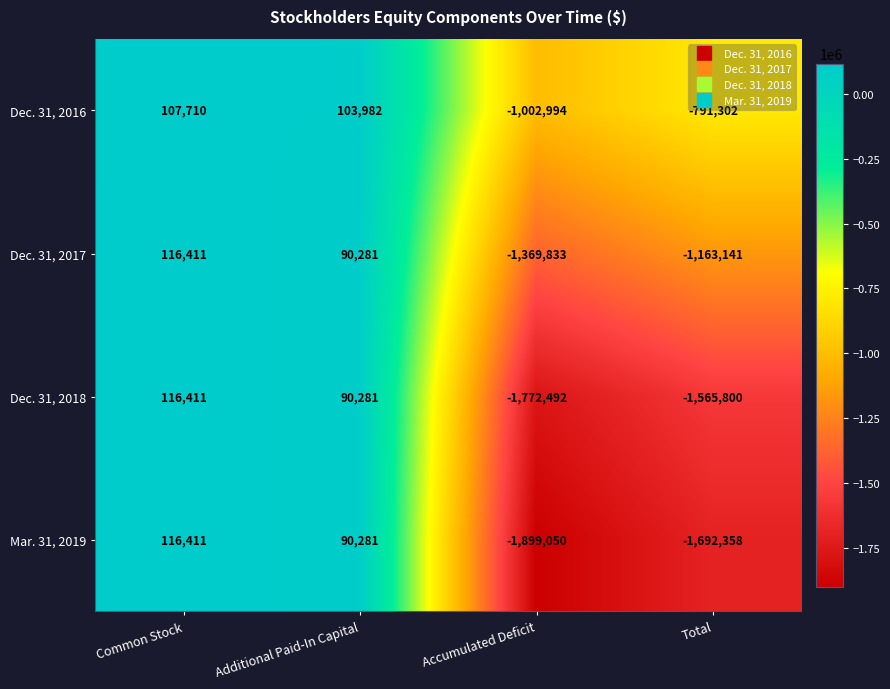

Which series has the widest spread of values?

Mar. 31, 2019